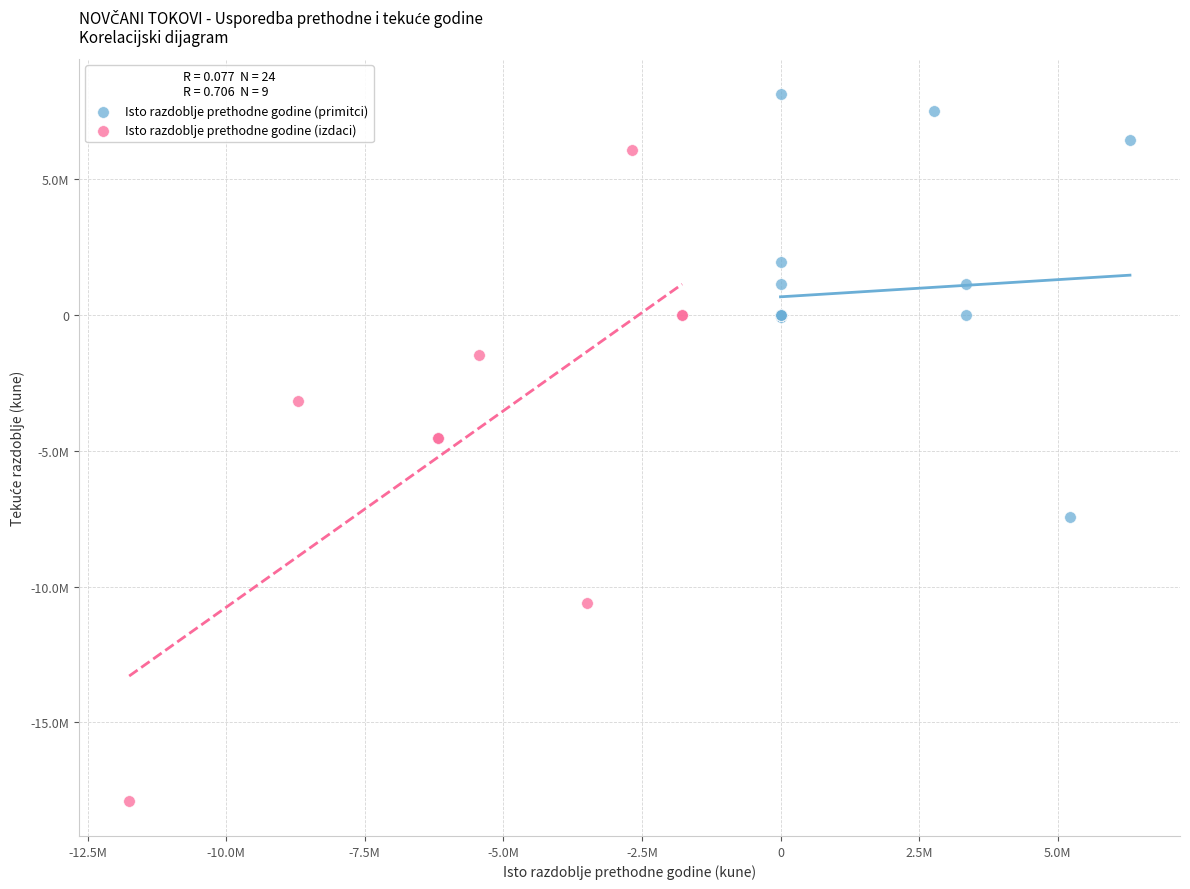

What are all the series names shown in the legend?

Isto razdoblje prethodne godine (primitci), Isto razdoblje prethodne godine (izdaci)